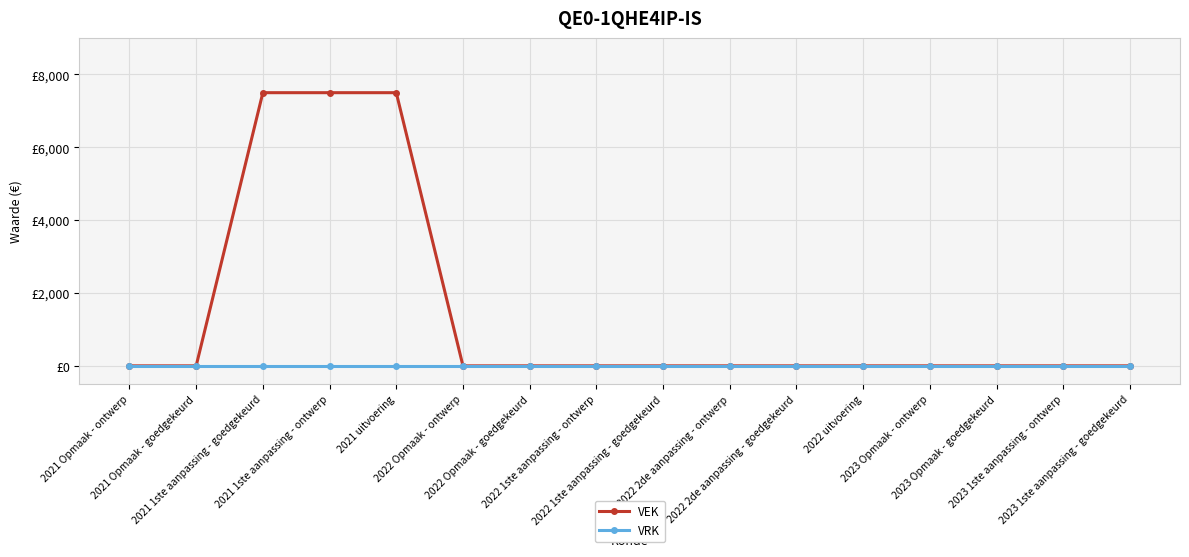

Between 2021 Opmaak - goedgekeurd and 2023 1ste aanpassing - ontwerp, which series saw the biggest shift?

VEK